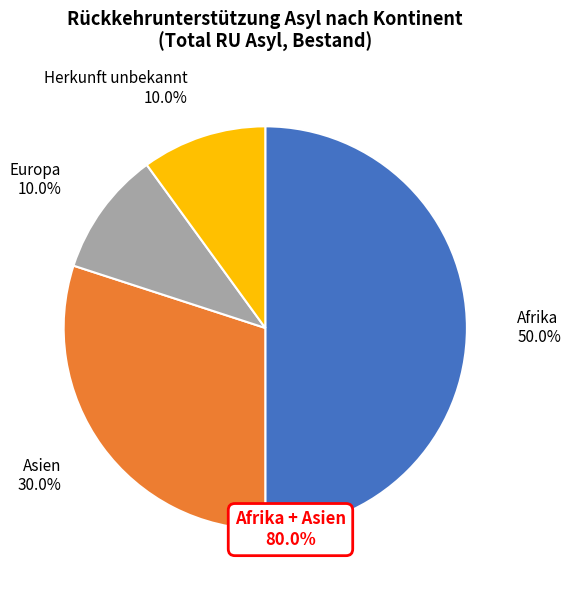

To the nearest percent, what portion does Asien represent?

30%